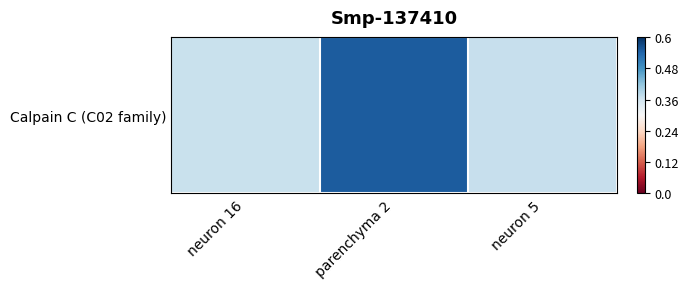

What is the change in value from neuron 16 to parenchyma 2?

+0.2